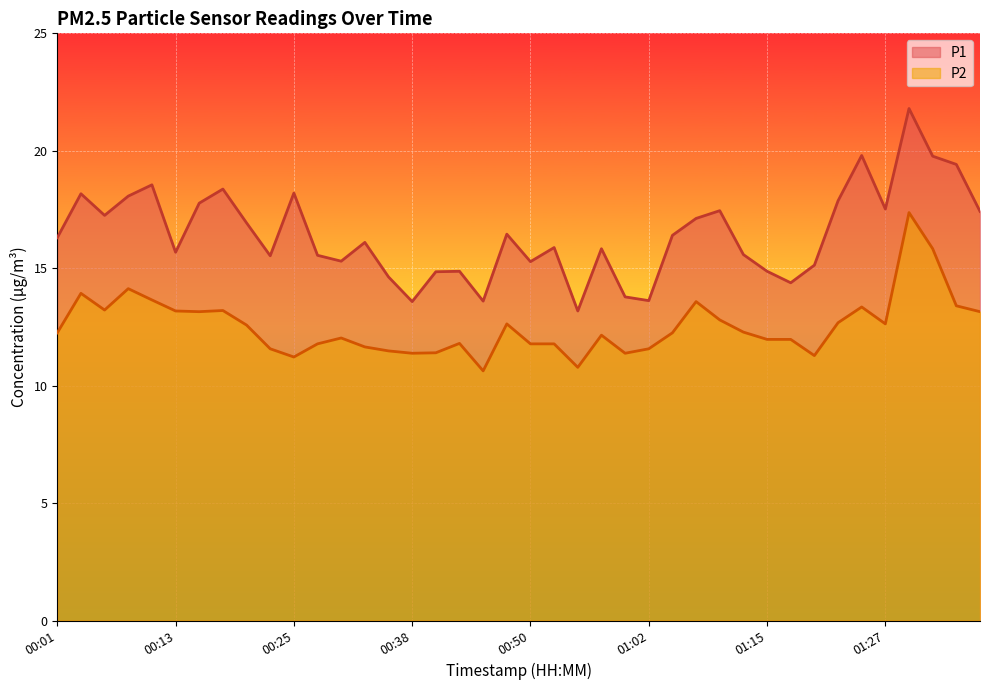

Reading left to right, what are all the values shown in this chart?

P1: 16.3	18.2	17.2	18.1	18.6	15.7	17.8	18.4	16.9	15.5	18.2	15.6	15.3	16.1	14.6	13.6	14.8	14.9	13.6	16.4	15.3	15.9	13.2	15.8	13.8	13.6	16.4	17.1	17.4	15.6	14.9	14.4	15.1	17.9	19.8	17.5	21.8	19.8	19.4	17.4
P2: 12.2	13.9	13.2	14.1	13.7	13.2	13.2	13.2	12.6	11.6	11.2	11.8	12.0	11.7	11.5	11.4	11.4	11.8	10.6	12.6	11.8	11.8	10.8	12.2	11.4	11.6	12.2	13.6	12.8	12.3	12.0	12.0	11.3	12.7	13.3	12.6	17.4	15.8	13.4	13.2